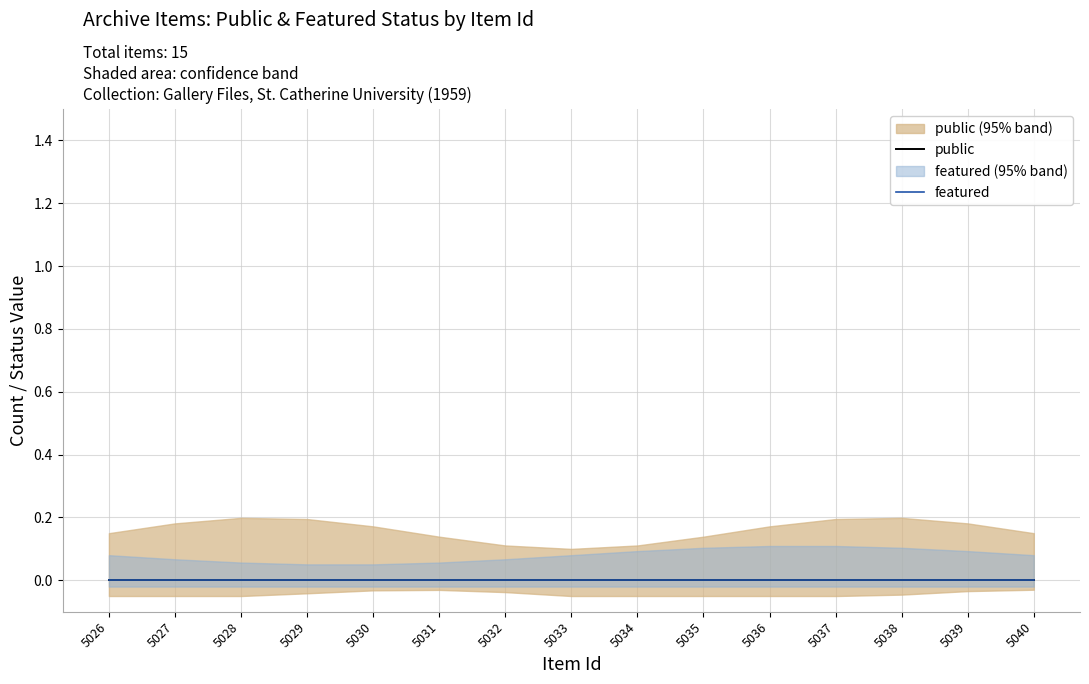

Which category has the highest value across all series?

5040